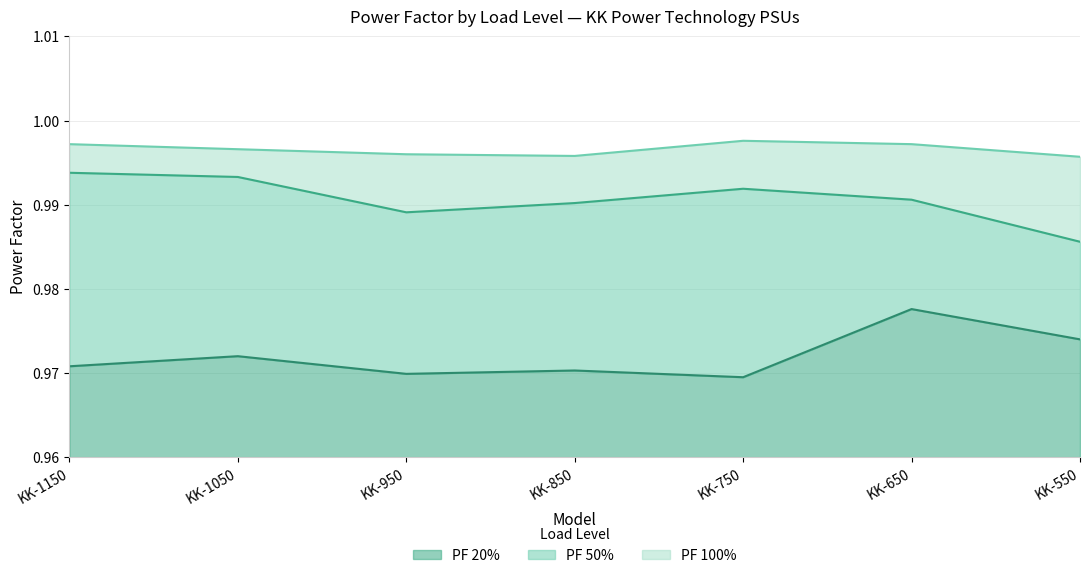

Count the number of data series in this chart.

3